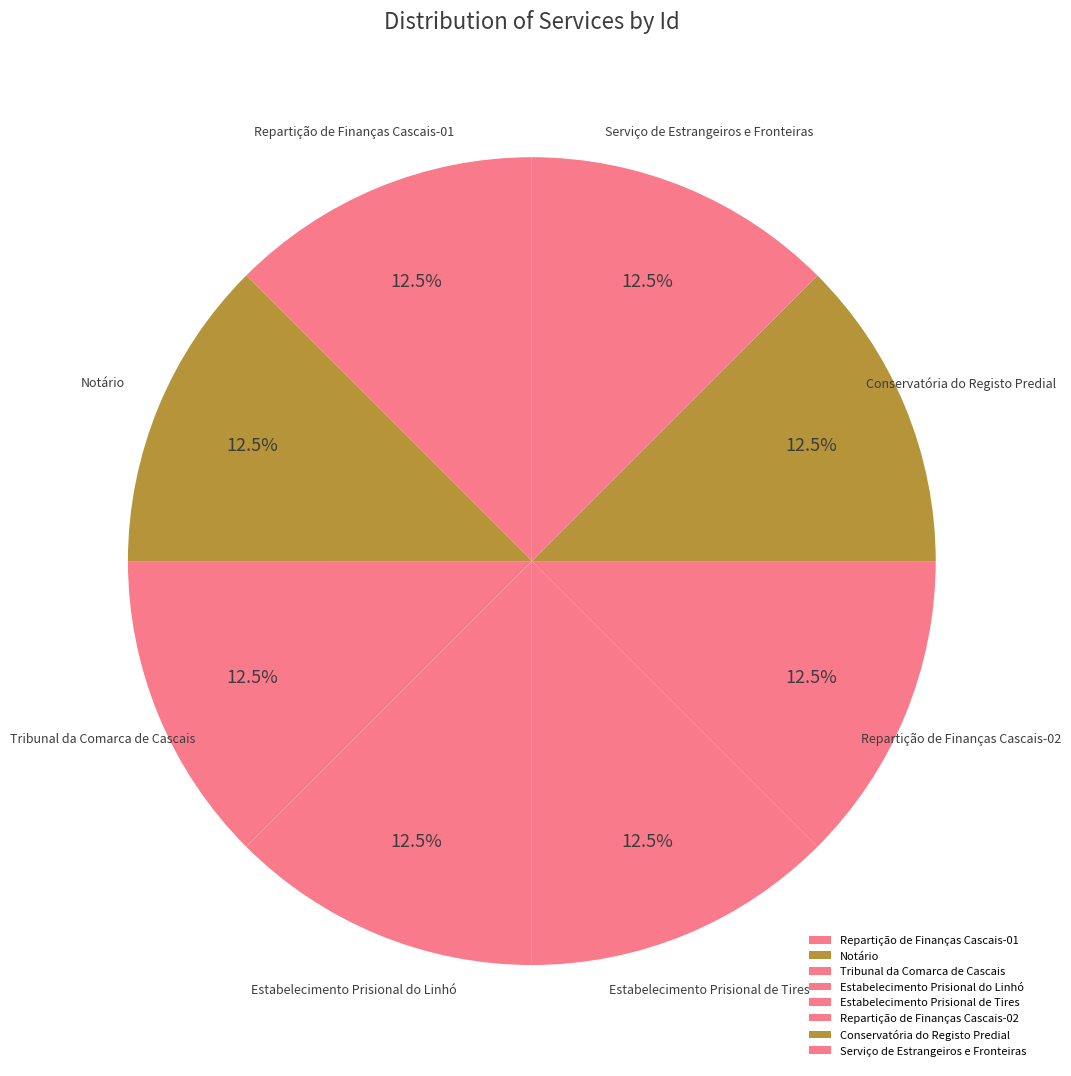

What percentage is NOT represented by Estabelecimento Prisional de Tires?

87.5%